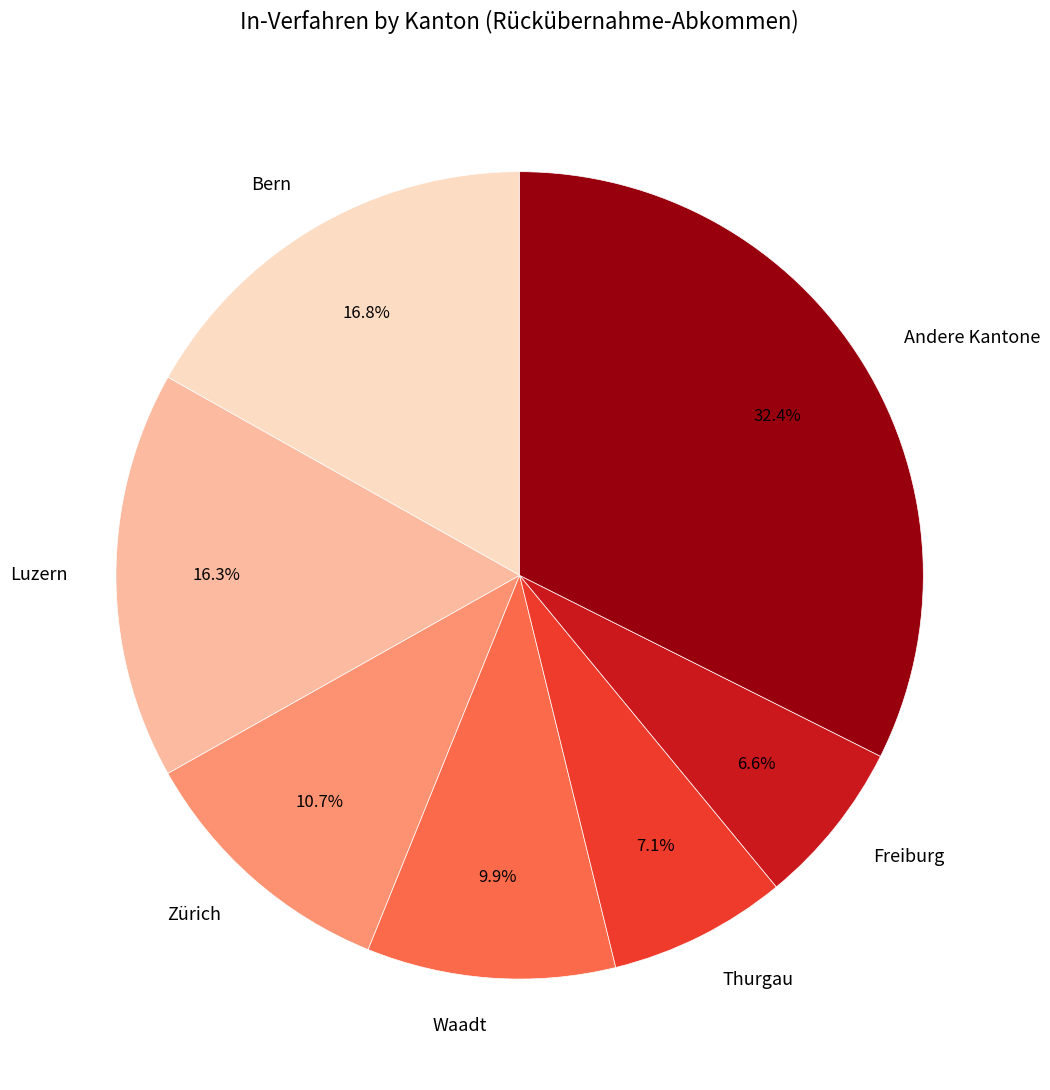

Approximately how many times larger is the value at Zürich compared to Freiburg?

1.6